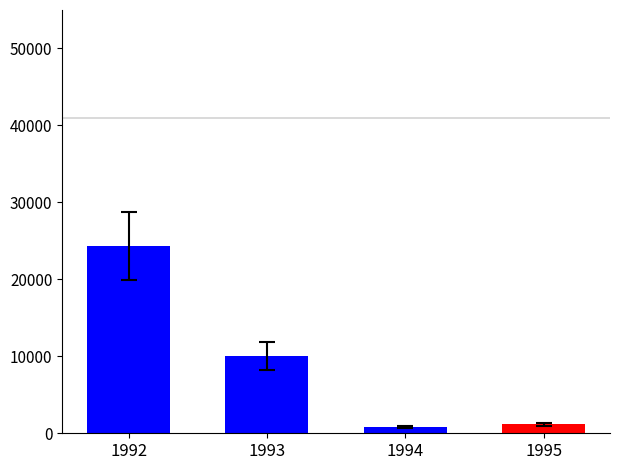

Is it true that the value at 1995 is 1149?

True